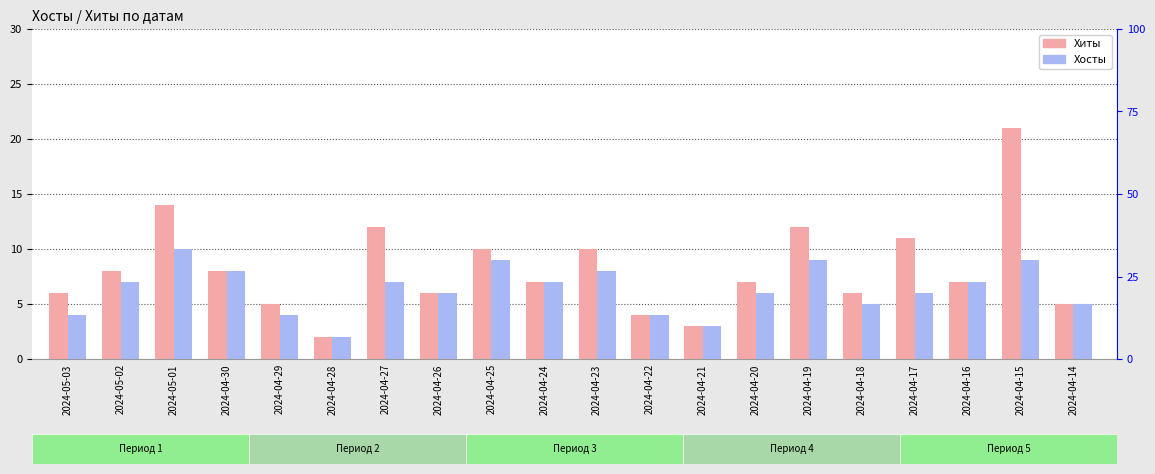

True or false: Хосты has a value of 5 at 2024-04-18.

True